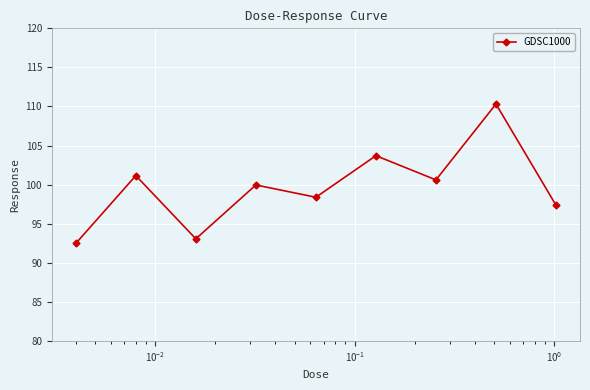

Reading left to right, what are all the values shown in this chart?

92.5	101.2	93.1	100.0	98.4	103.7	100.6	110.3	97.4